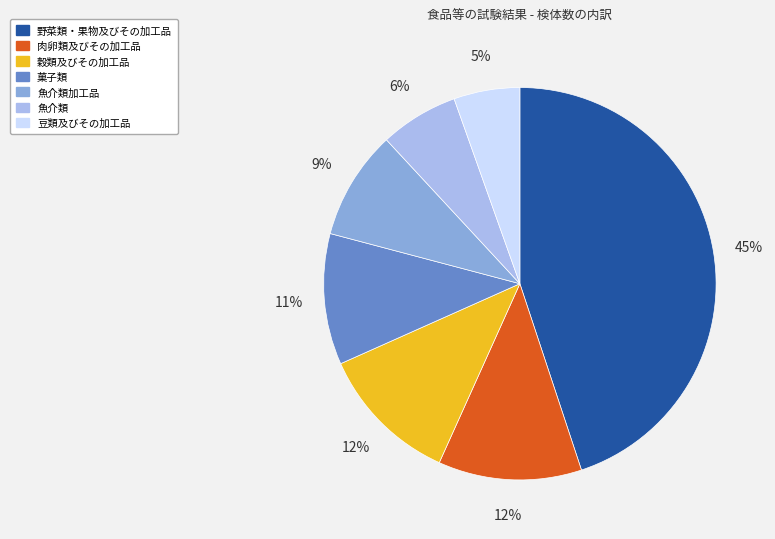

To the nearest percent, what is the average slice percentage?

14%